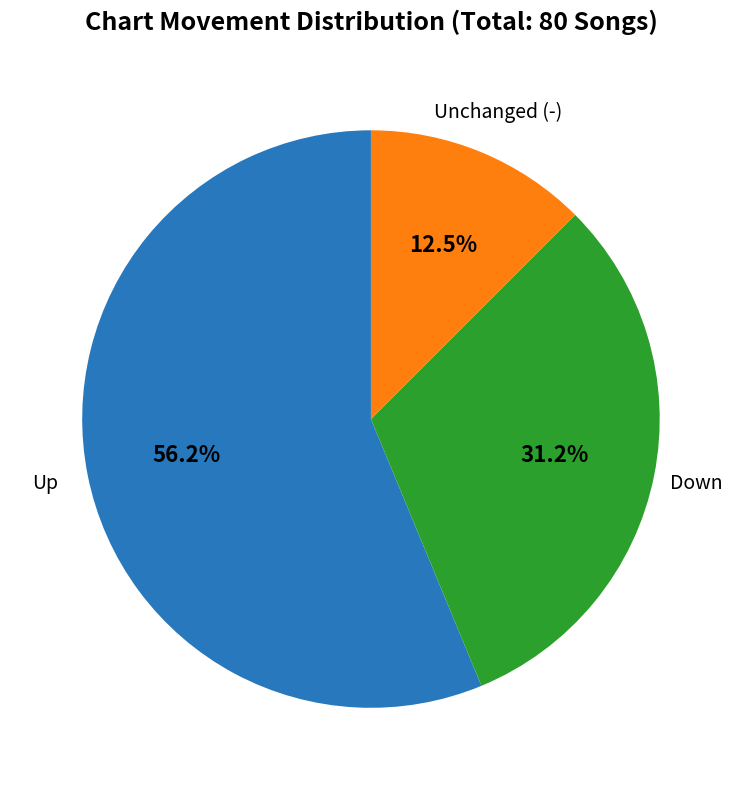

Combined, what portion of the pie is Down and Up?

87.5%